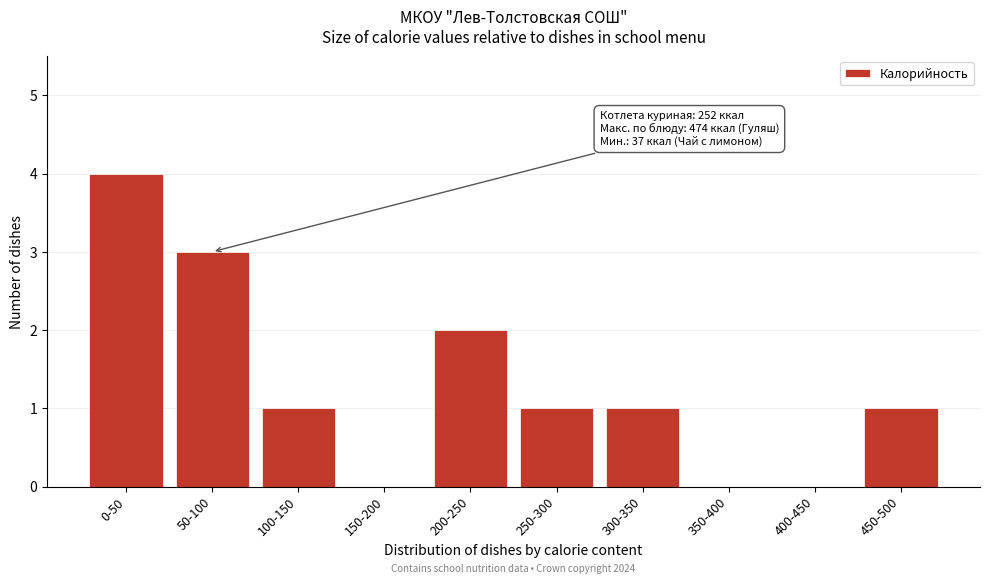

Reading left to right, transcribe all the data shown in this chart.

0-50=4	50-100=3	100-150=1	150-200=0	200-250=2	250-300=1	300-350=1	350-400=0	400-450=0	450-500=1